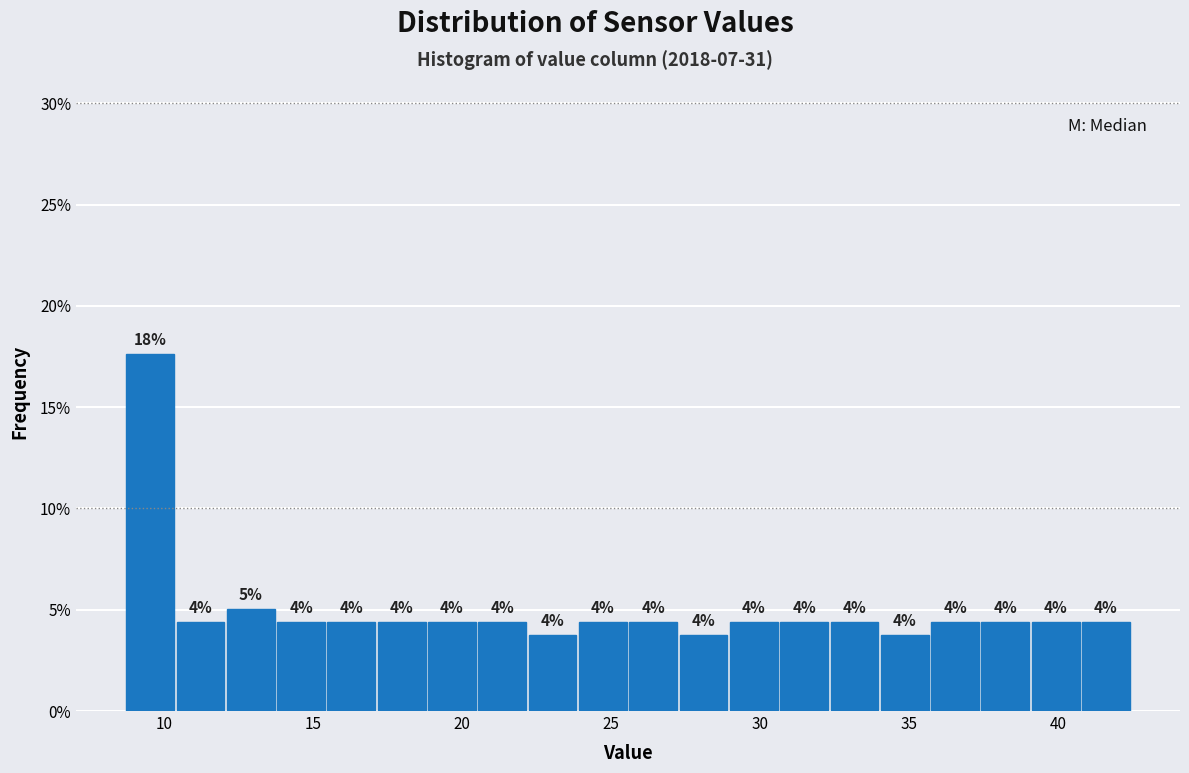

Read against the x-axis, roughly where is the centre of the tallest bar?

9.5